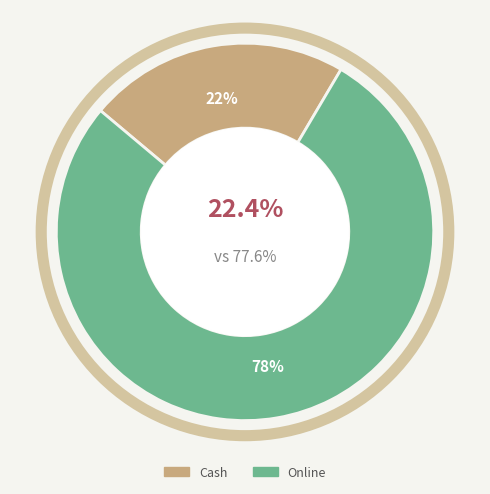

What is the majority slice?

Online